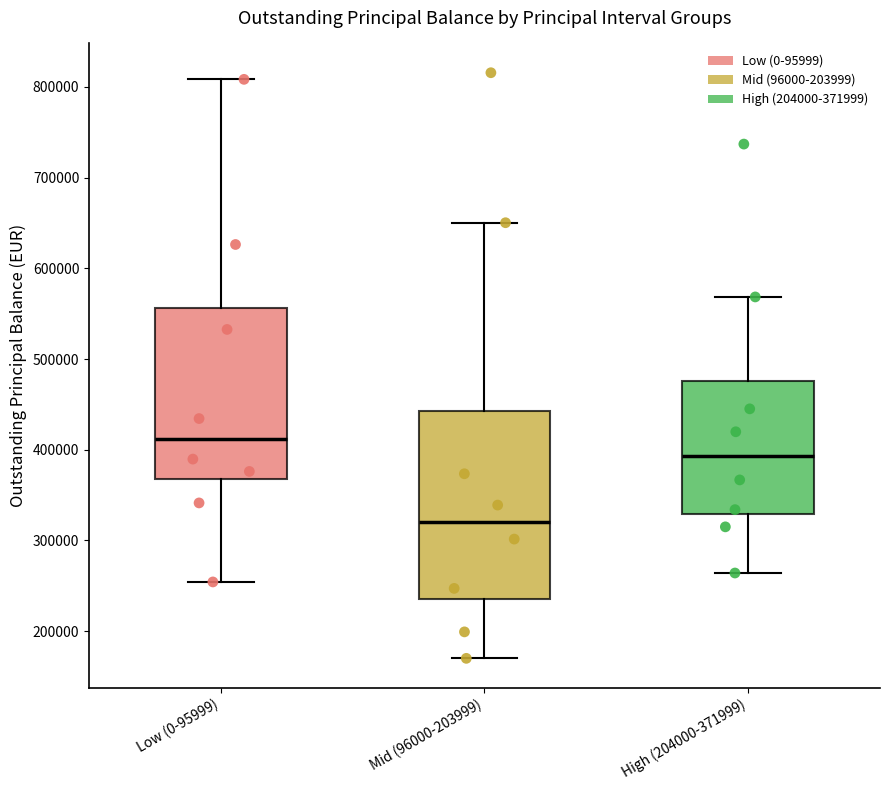

Reading left to right, transcribe this box plot: for each box, give where its median line is, the range the box spans, and where its two whiskers end, as read against the y-axis. The values are not printed on the chart, so give them approximately, as read against the axis.

Low (0-95999): median 410000, box 370000 to 560000, whiskers 250000 to 810000
Mid (96000-203999): median 320000, box 240000 to 440000, whiskers 170000 to 650000
High (204000-371999): median 390000, box 330000 to 480000, whiskers 260000 to 570000